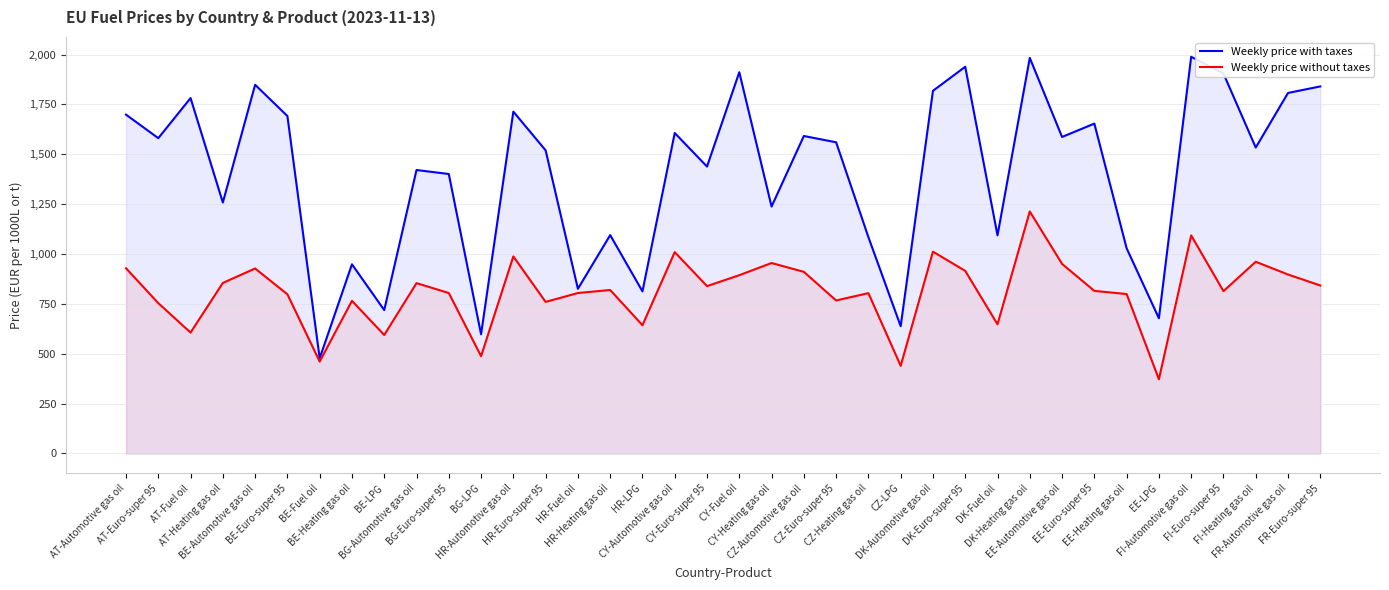

Is it true that Weekly price without taxes equals 854.1 at BE-LPG?

False